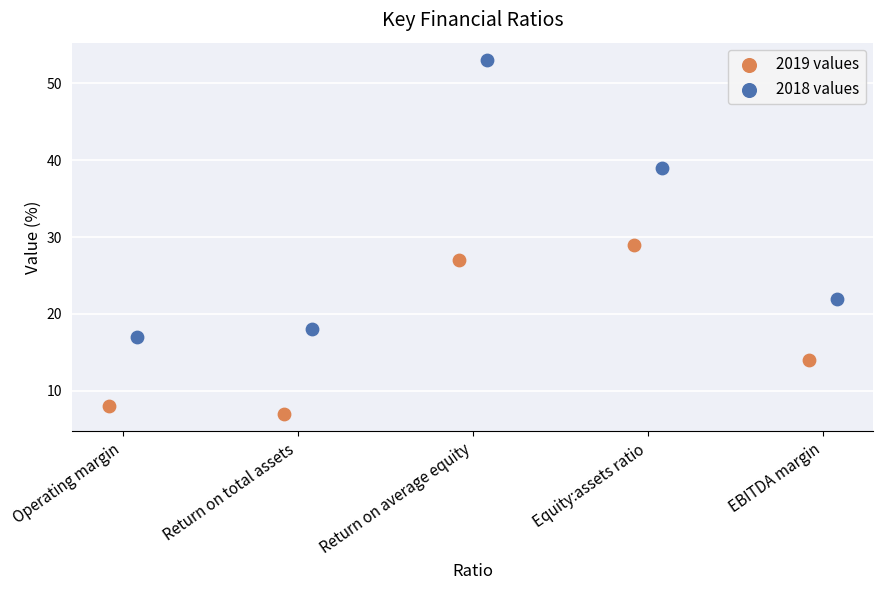

What are all the series names shown in the legend?

2019 values, 2018 values